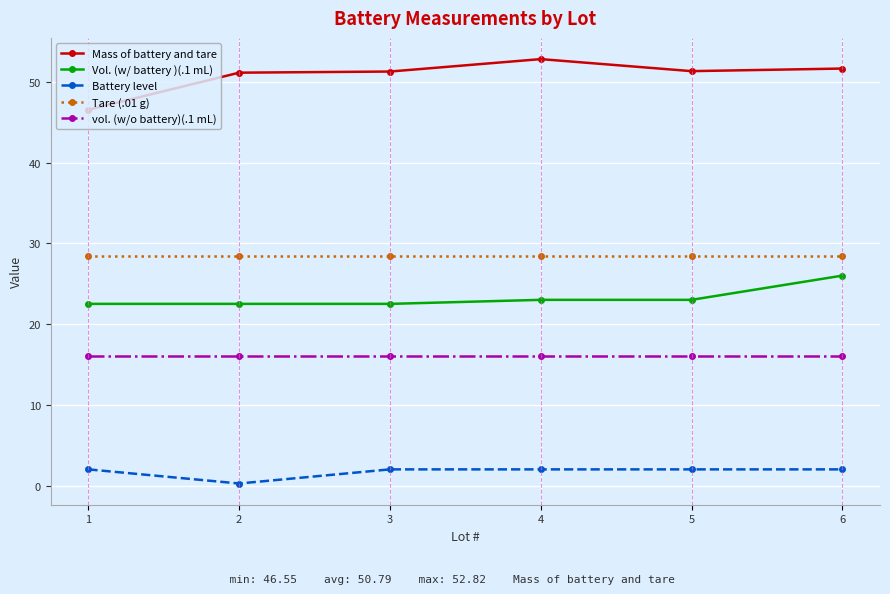

True or false: Battery level has more than 2 points higher than both neighbors.

False